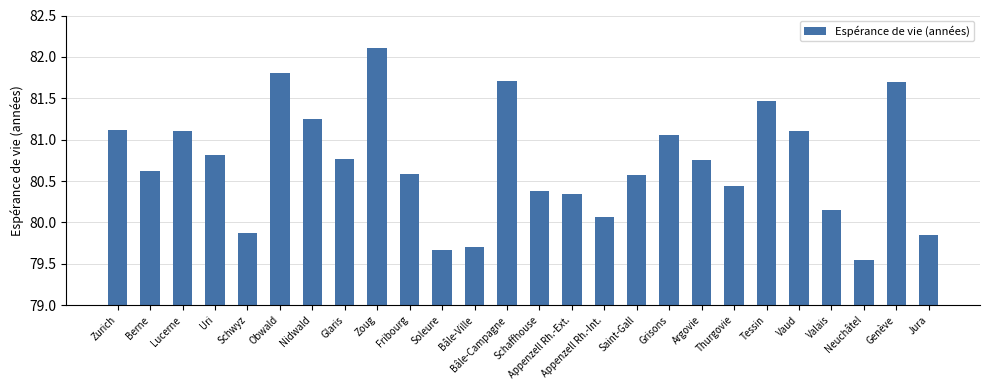

How many distinct data groups are displayed?

1